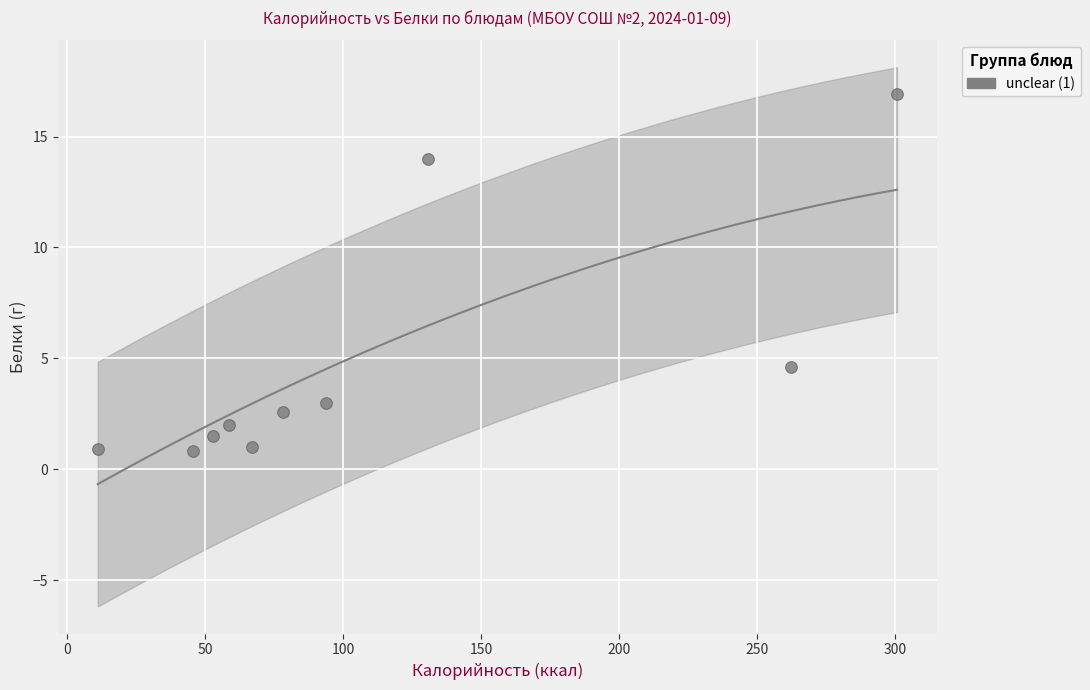

What Y value in the scatter plot is closest to 8?

4.6